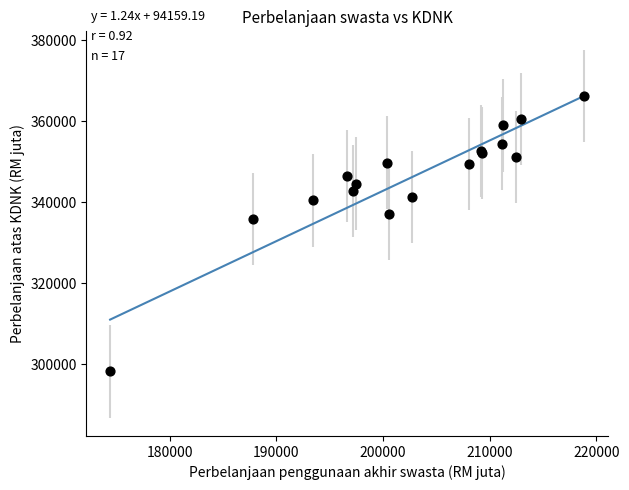

What Y value in the scatter plot is closest to 332279?

335826